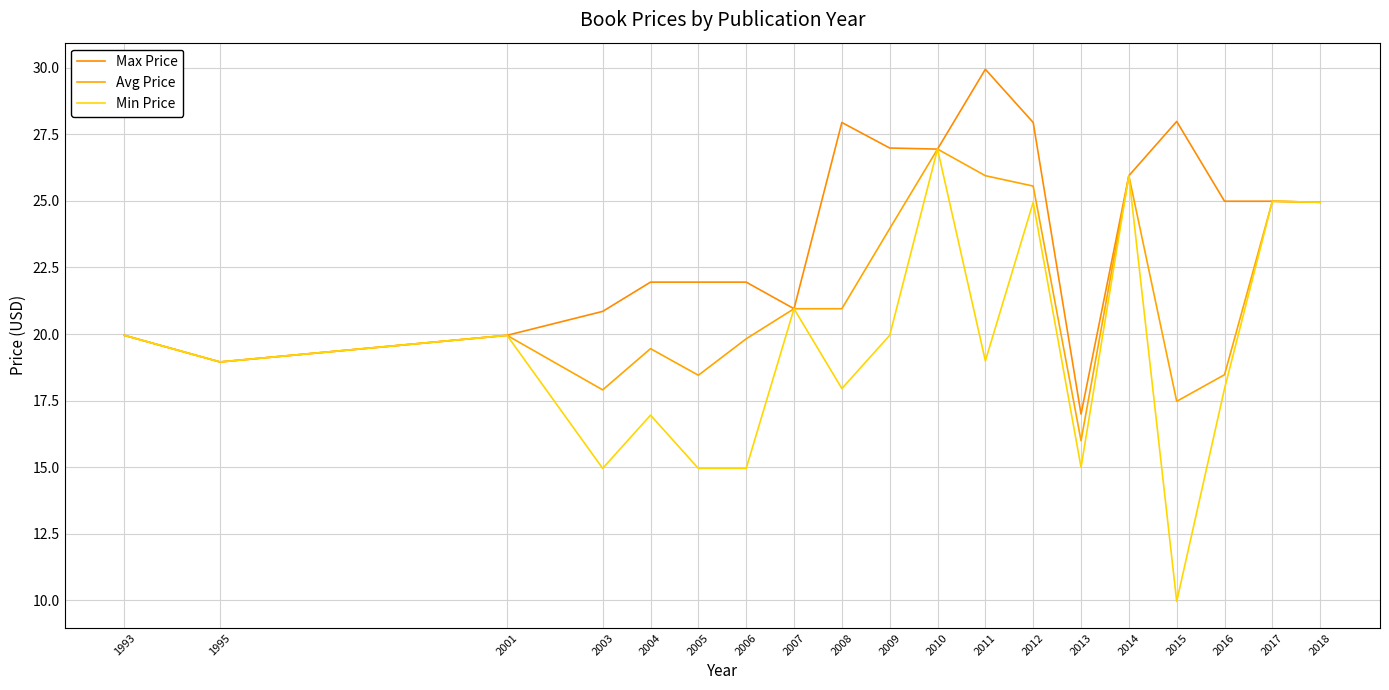

True or false: Avg Price and Min Price intersect in this chart.

False